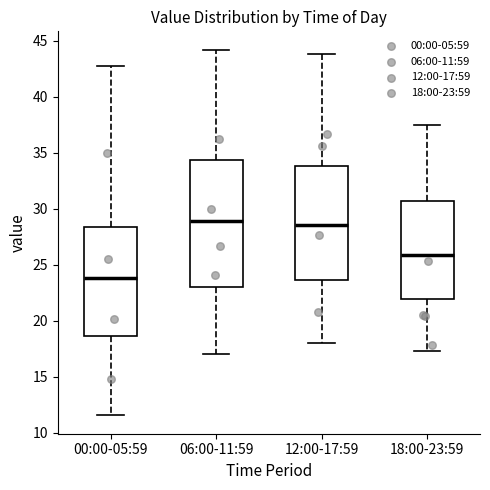

Where does the lower whisker of the box for 18:00-23:59 end on the y-axis? The values are not printed on the chart, so give them approximately, as read against the axis.

17.5